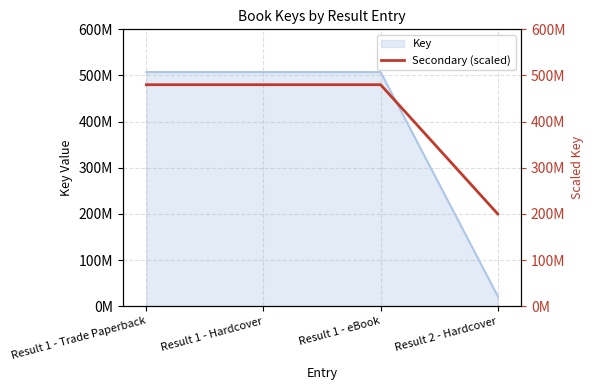

What is the label of the 4th point from the right?

Result 1 - Trade Paperback